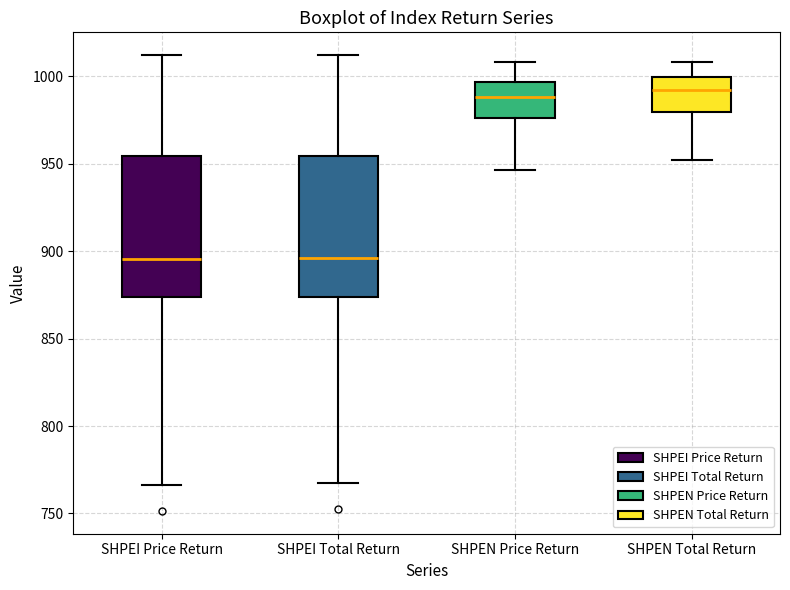

Reading left to right, read every box against the y-axis: the position of its median line, the range the box covers, and the ends of its whiskers. The values are not printed on the chart, so give them approximately, as read against the axis.

SHPEI Price Return: median 895, box 875 to 955, whiskers 765 to 1010
SHPEI Total Return: median 895, box 875 to 955, whiskers 770 to 1010
SHPEN Price Return: median 990, box 975 to 995, whiskers 945 to 1010
SHPEN Total Return: median 990, box 980 to 1000, whiskers 950 to 1010